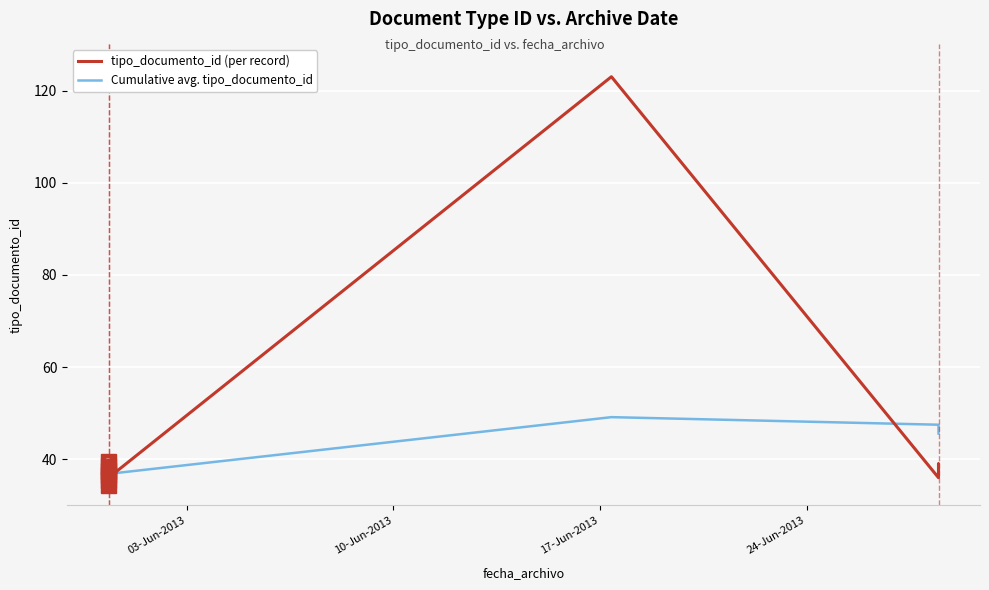

True or false: tipo_documento_id (per record) has a value of 21.8 at 5.

False